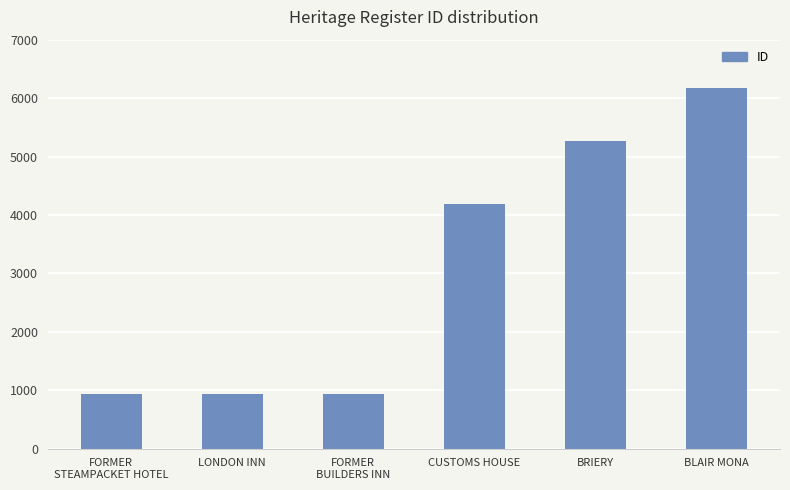

What is the difference between the values at CUSTOMS HOUSE and BLAIR MONA?

1977